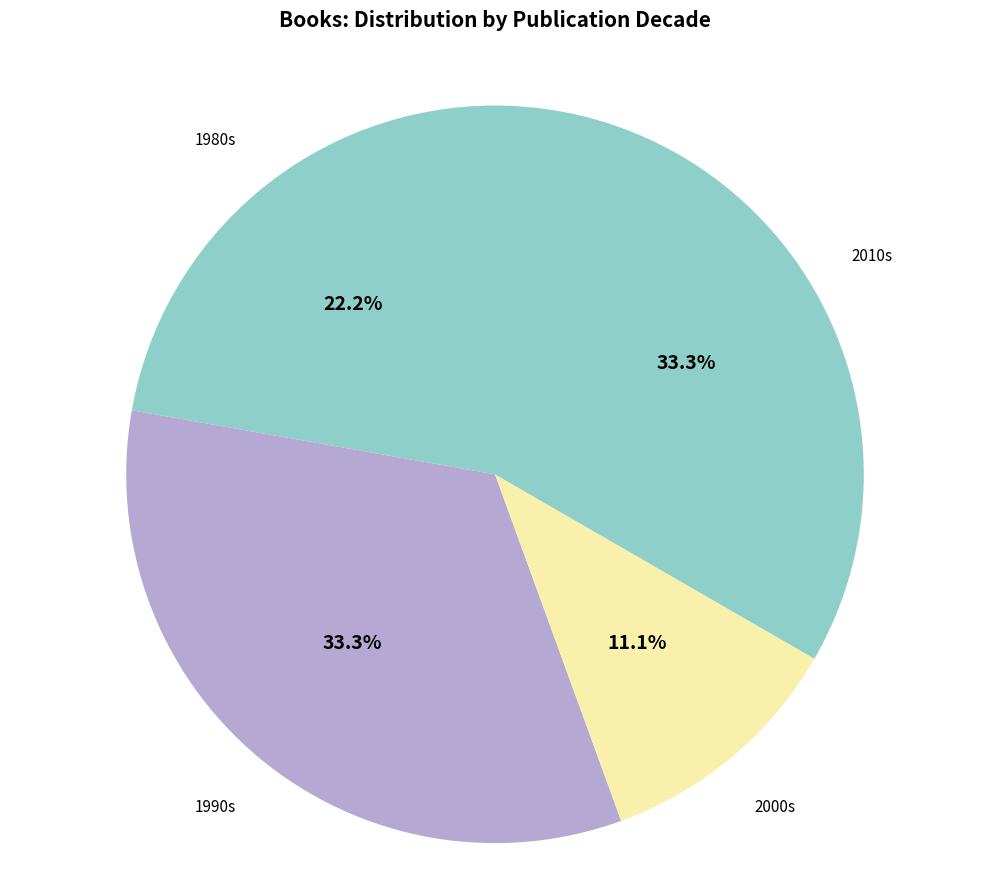

Between 2000s and 1980s, which is larger?

1980s